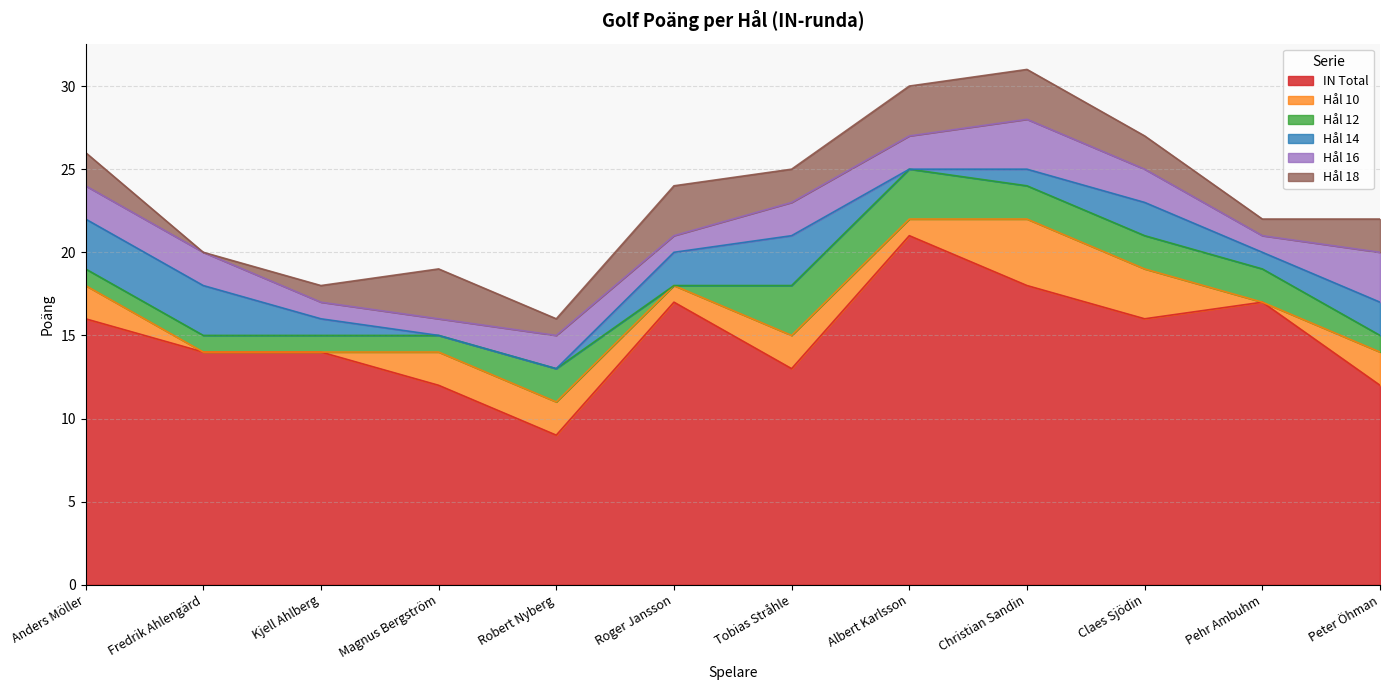

What is the maximum value for IN Total?

21